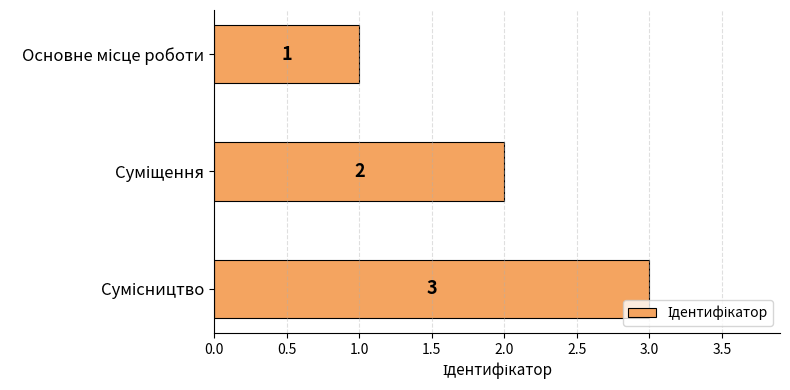

What is the value of the 3rd bar from the top?

3